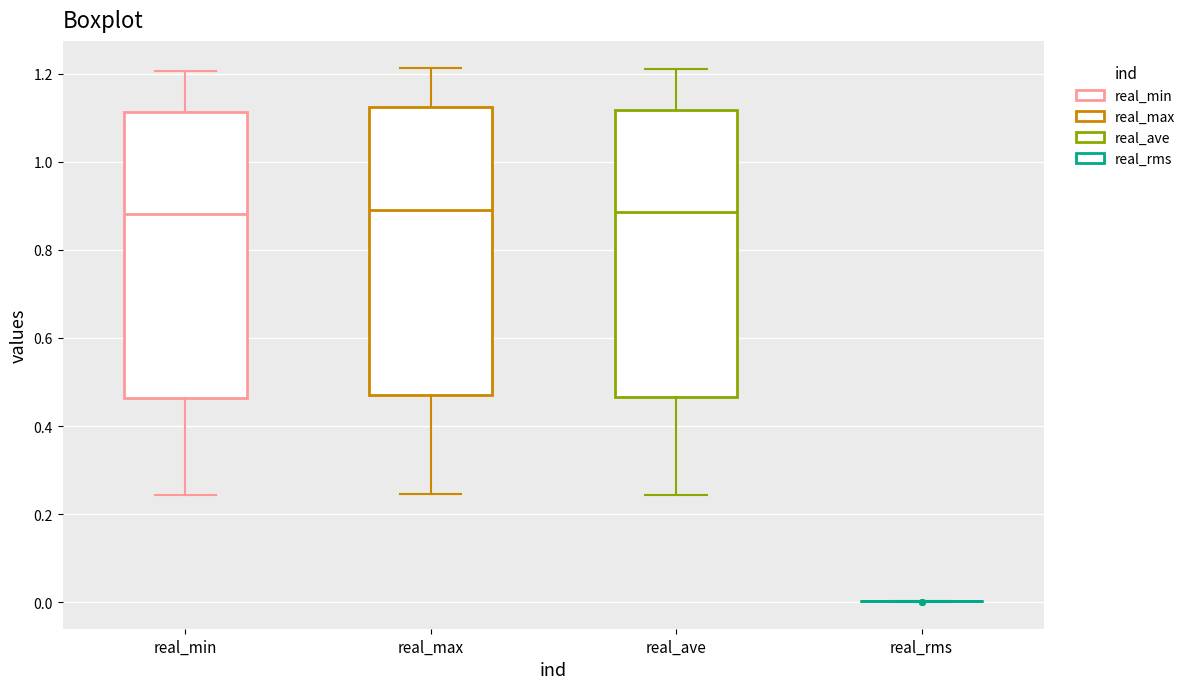

Reading left to right, read every box against the y-axis: the position of its median line, the range the box covers, and the ends of its whiskers. The values are not printed on the chart, so give them approximately, as read against the axis.

real_min: median 0.88, box 0.46 to 1.12, whiskers 0.24 to 1.20
real_max: median 0.90, box 0.46 to 1.12, whiskers 0.24 to 1.22
real_ave: median 0.88, box 0.46 to 1.12, whiskers 0.24 to 1.20
real_rms: box collapsed to a line at 0.00, whiskers 0.00 to 0.00